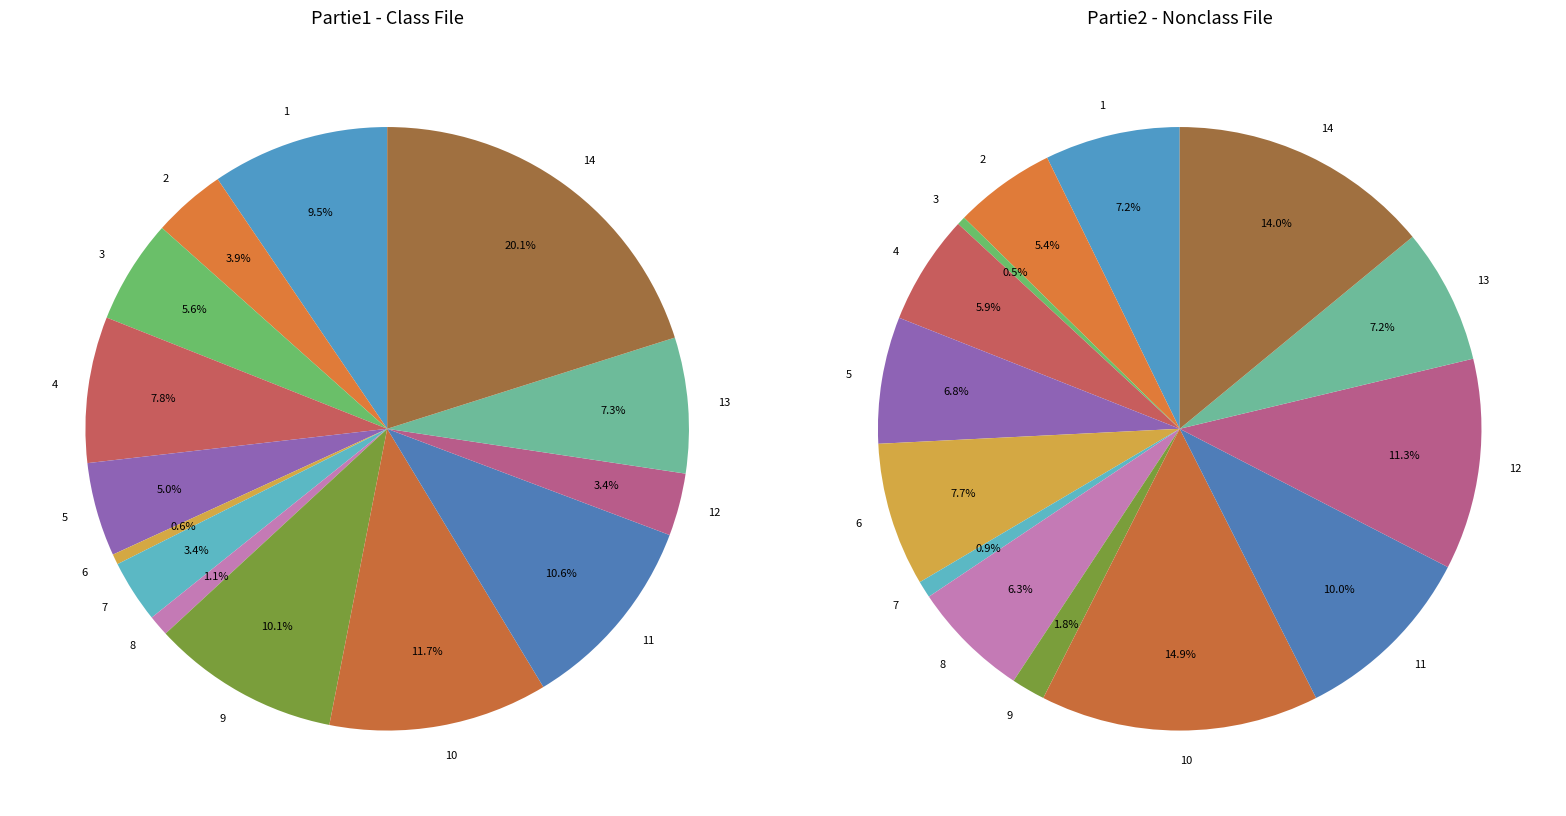

Count the number of slices in the pie.

14